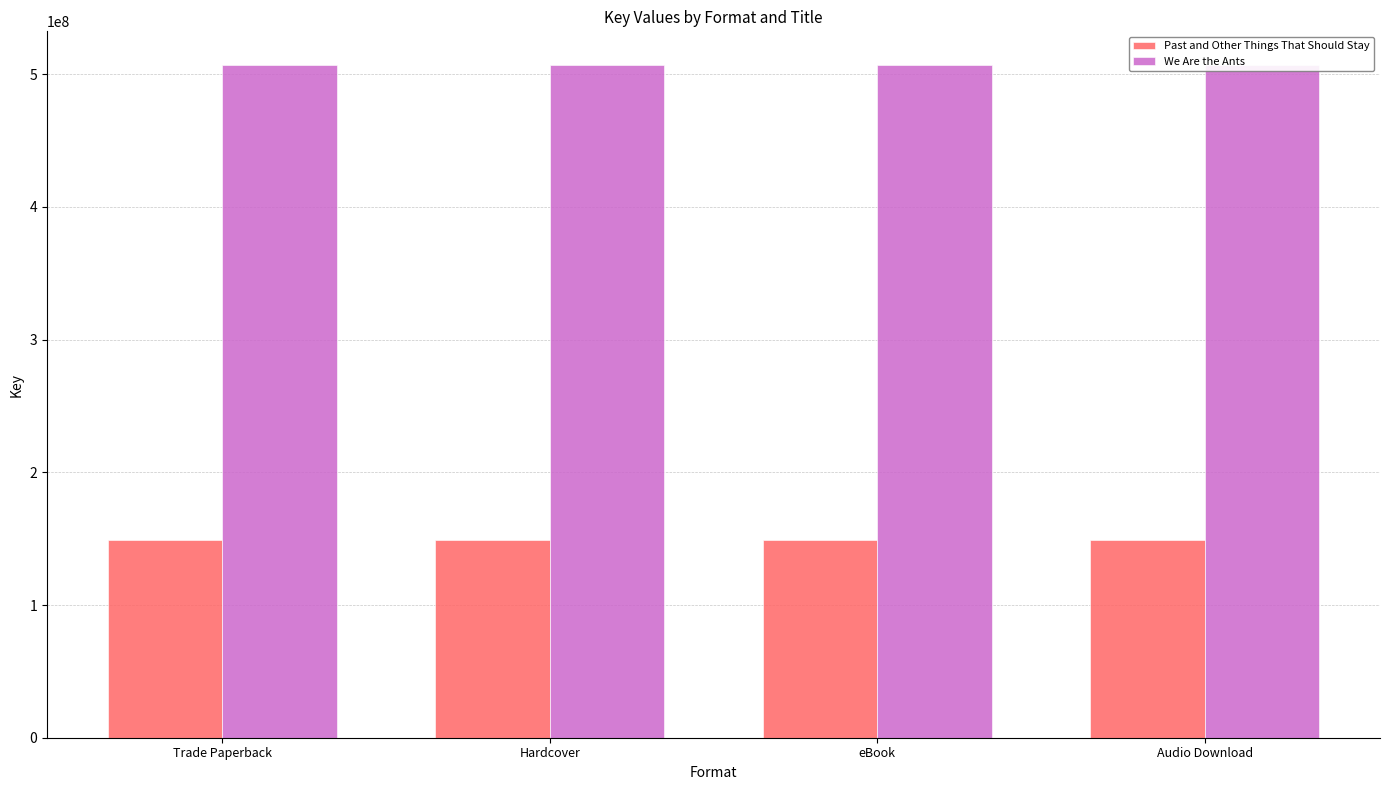

At how many categories does at least one series exceed 440313293?

4